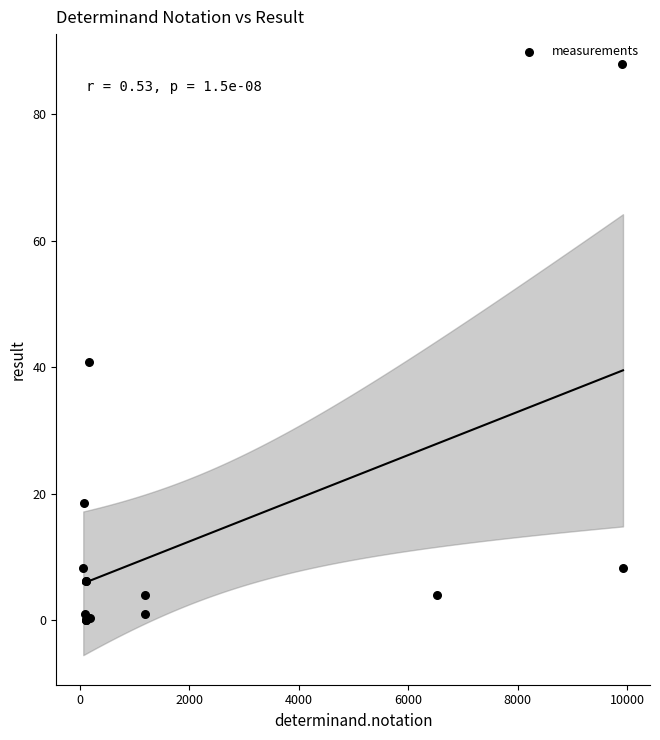

What Y value in the scatter plot is closest to 44?

40.9